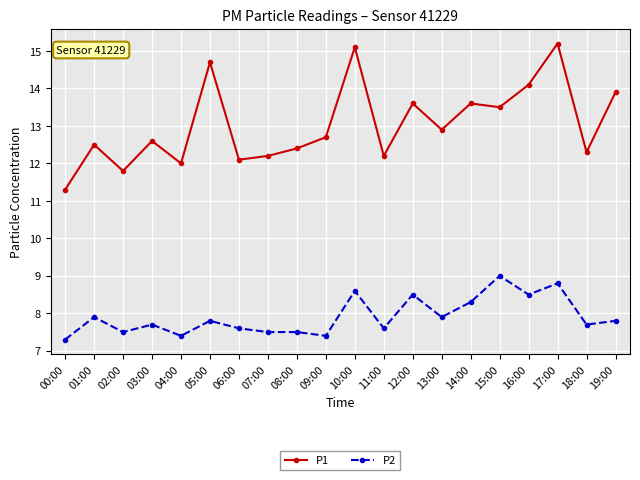

At which category does P1 reach its first local valley?

02:00